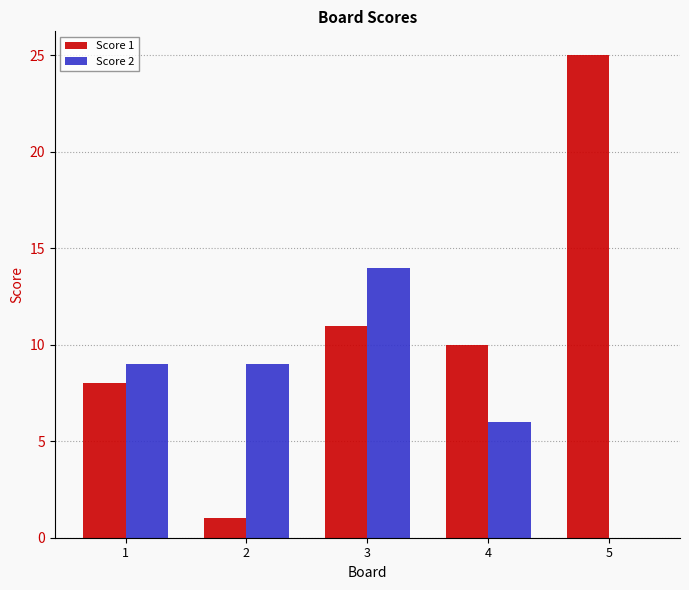

What is the average value of the Score 2 series?

8